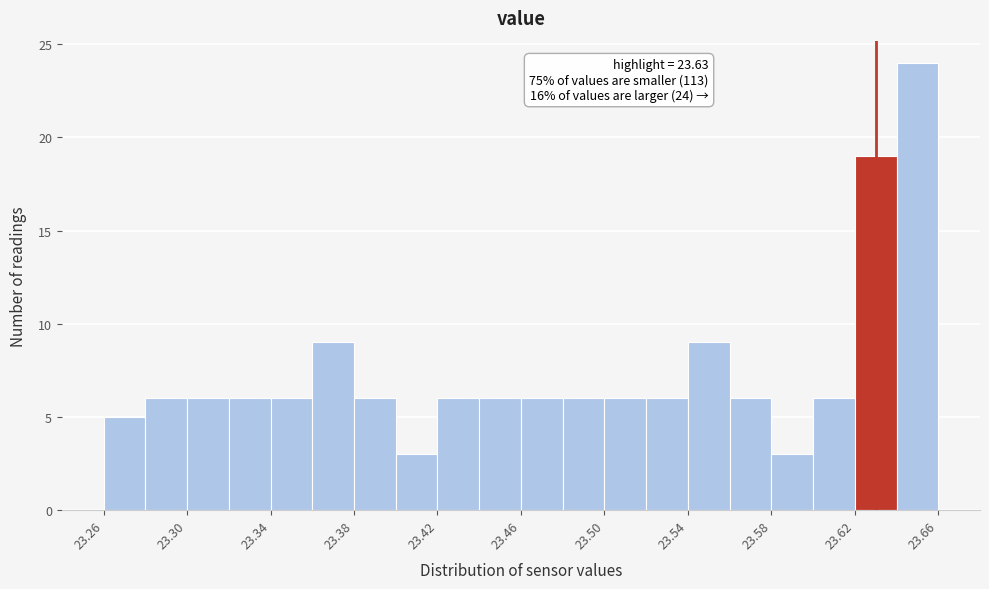

Which range on the x-axis has the tallest bar?

23.64 to 23.66